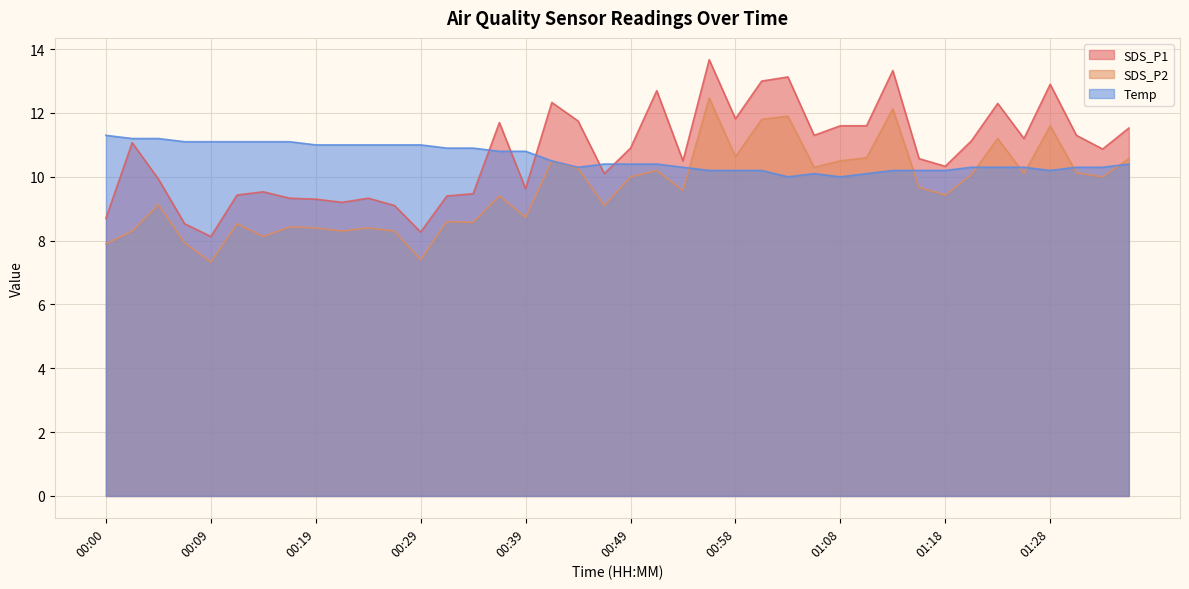

What is the smallest value displayed?

7.3